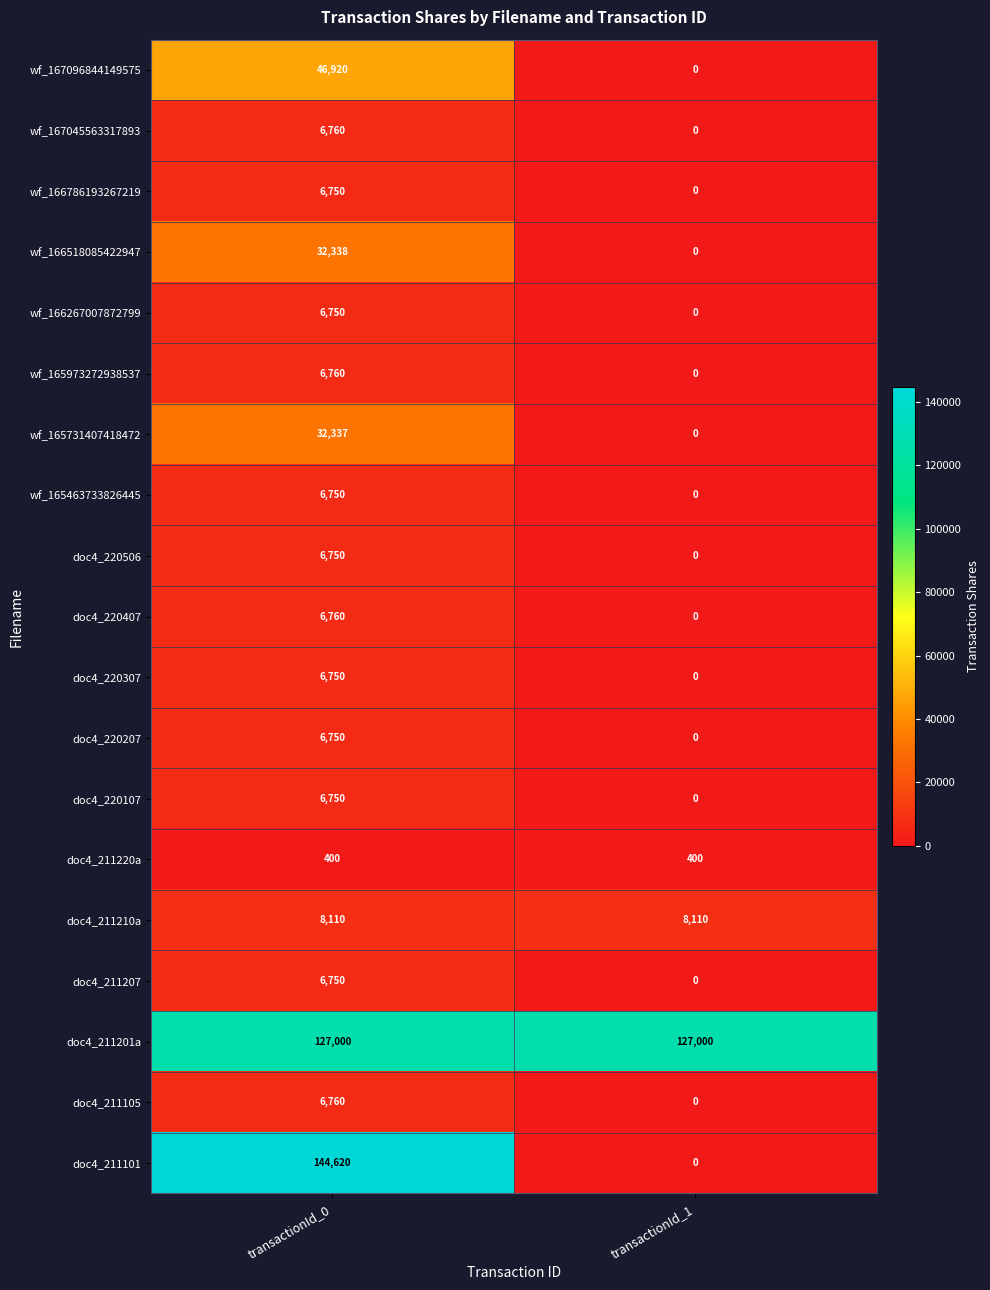

At which label is wf_165731407418472 closest to 16168?

transactionId_1